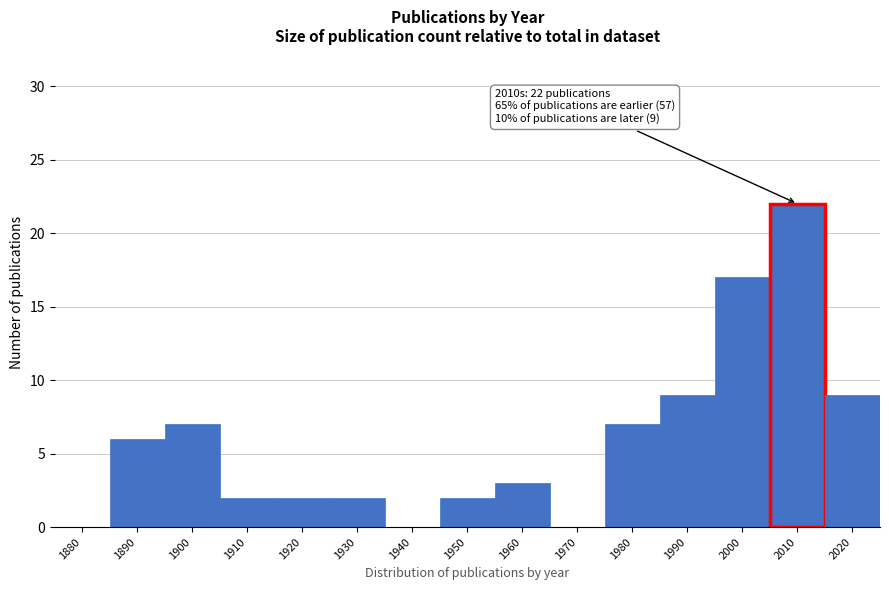

Reading left to right, extract all data points from this chart.

1880=0	1890=6	1900=7	1910=2	1920=2	1930=2	1940=0	1950=2	1960=3	1970=0	1980=7	1990=9	2000=17	2010=22	2020=9